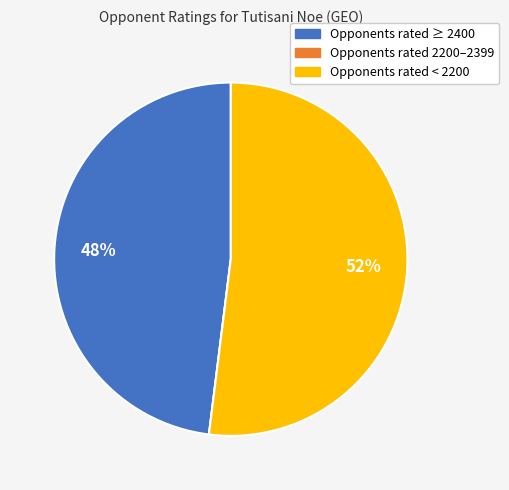

Is there any slice that represents more than half of the pie?

Yes